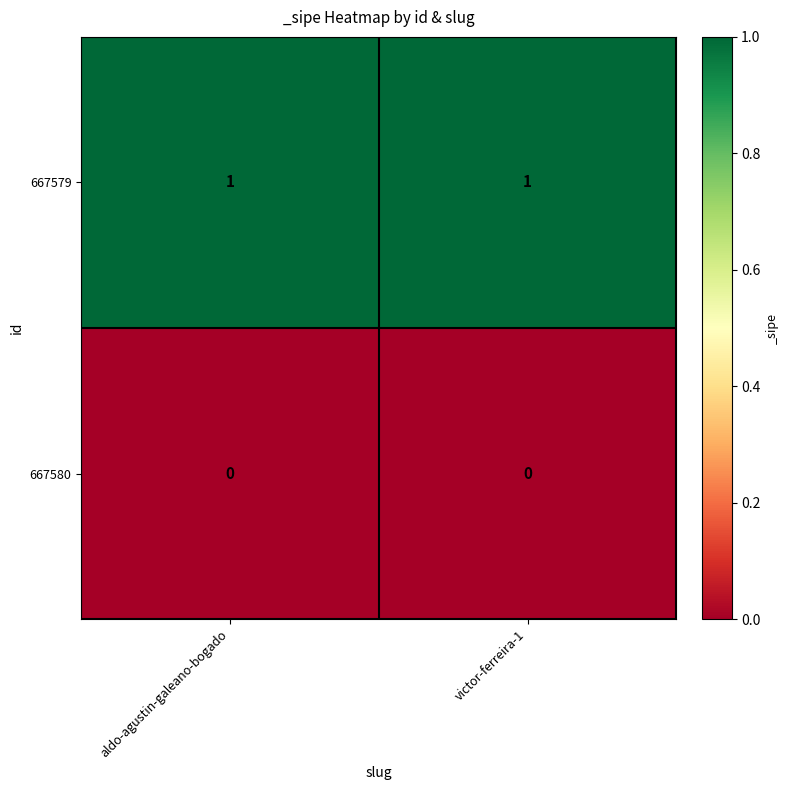

Rank the series by their maximum value, from lowest to highest.

667580, 667579